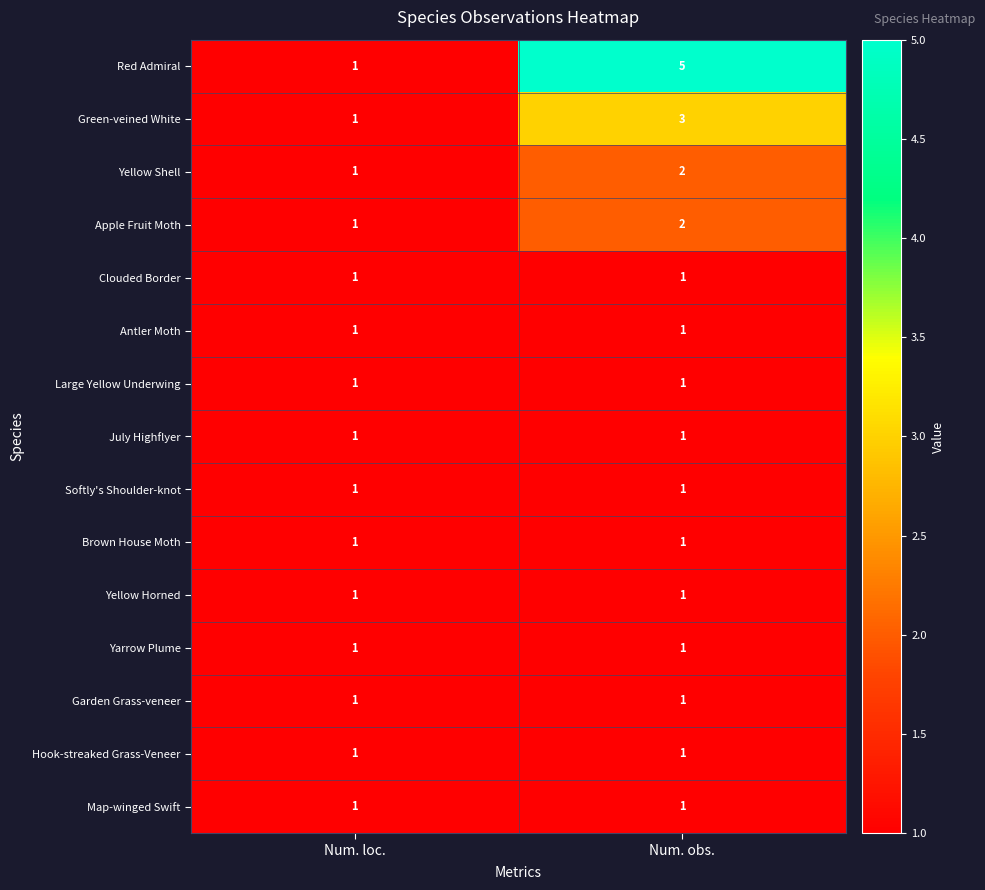

Which series has the widest spread of values?

Red Admiral